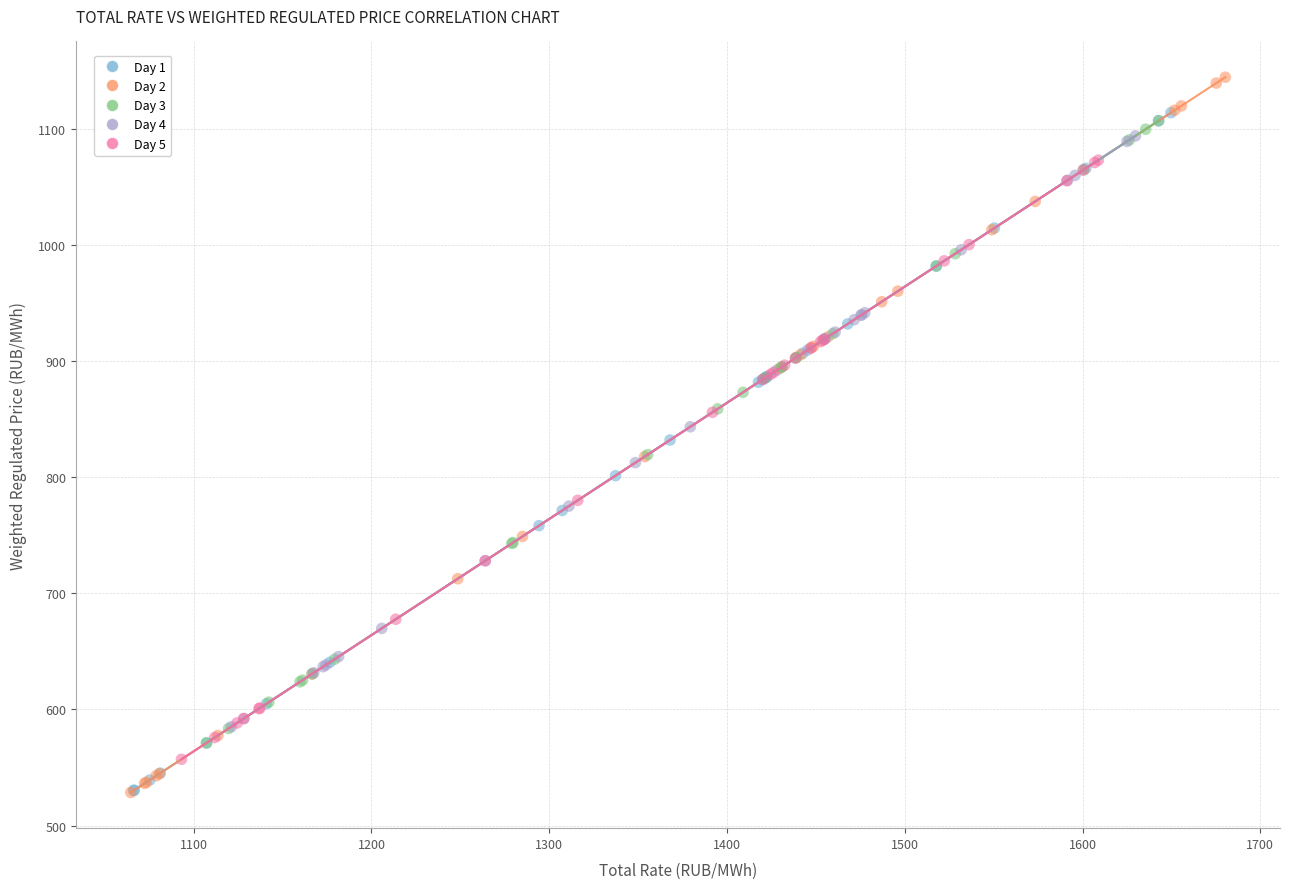

Which series reaches the maximum Y coordinate?

Day 2